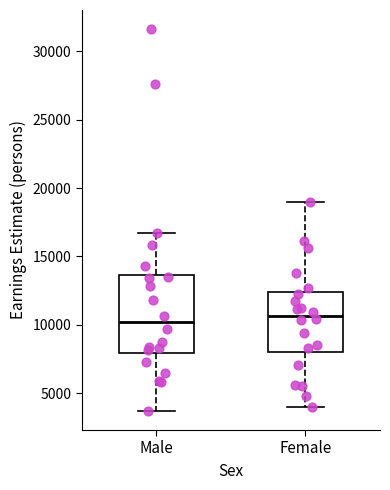

Which box is the tallest, from its lower edge to its upper edge?

Male